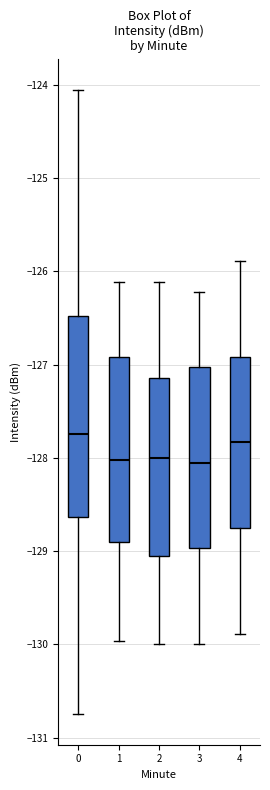

Reading left to right, read every box against the y-axis: the position of its median line, the range the box covers, and the ends of its whiskers. The values are not printed on the chart, so give them approximately, as read against the axis.

0: median -127.7, box -128.6 to -126.5, whiskers -130.7 to -124.1
1: median -128.0, box -128.9 to -126.9, whiskers -130.0 to -126.1
2: median -128.0, box -129.1 to -127.1, whiskers -130.0 to -126.1
3: median -128.1, box -129.0 to -127.0, whiskers -130.0 to -126.2
4: median -127.8, box -128.8 to -126.9, whiskers -129.9 to -125.9